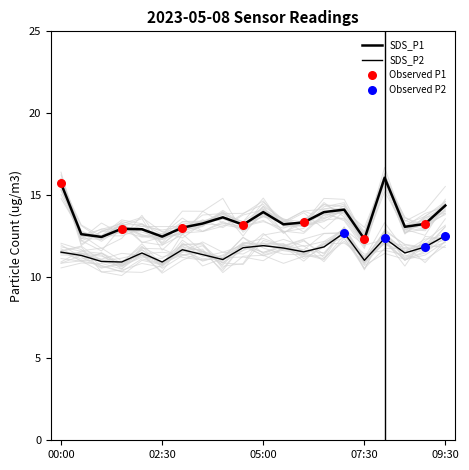

Which series has the largest Y range (max minus min)?

SDS_P1